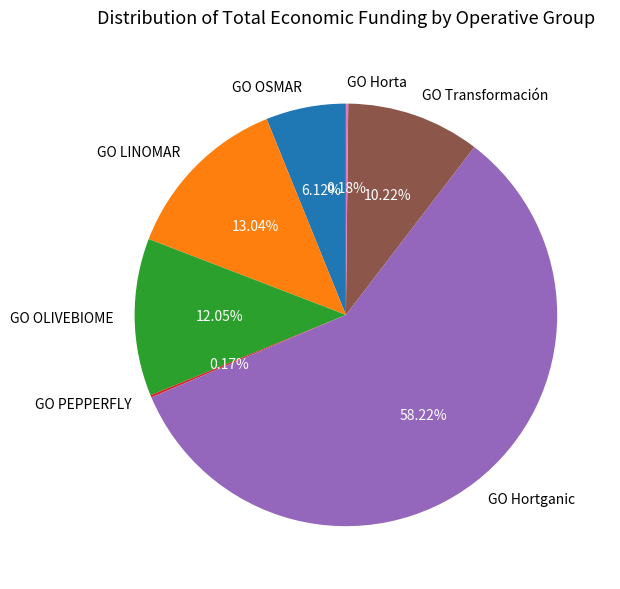

What percentage is the GO Transformación slice, to the nearest percent?

10%